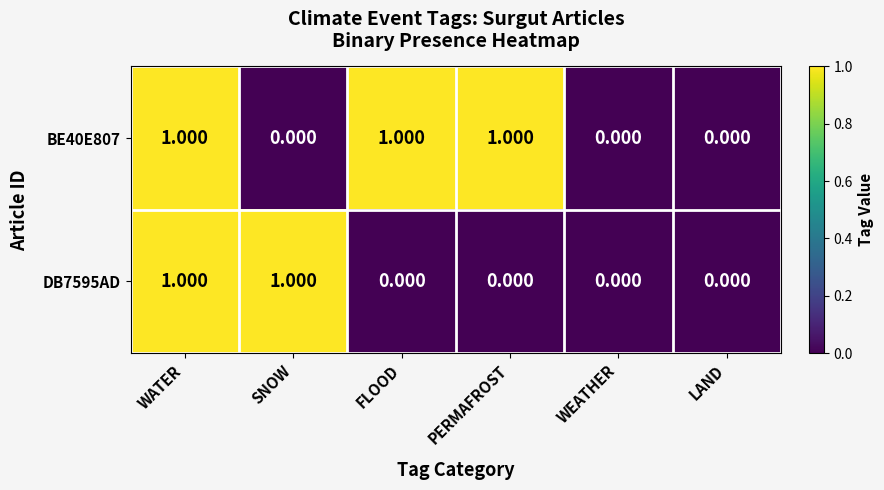

At which category is the sum across all series the highest?

WATER